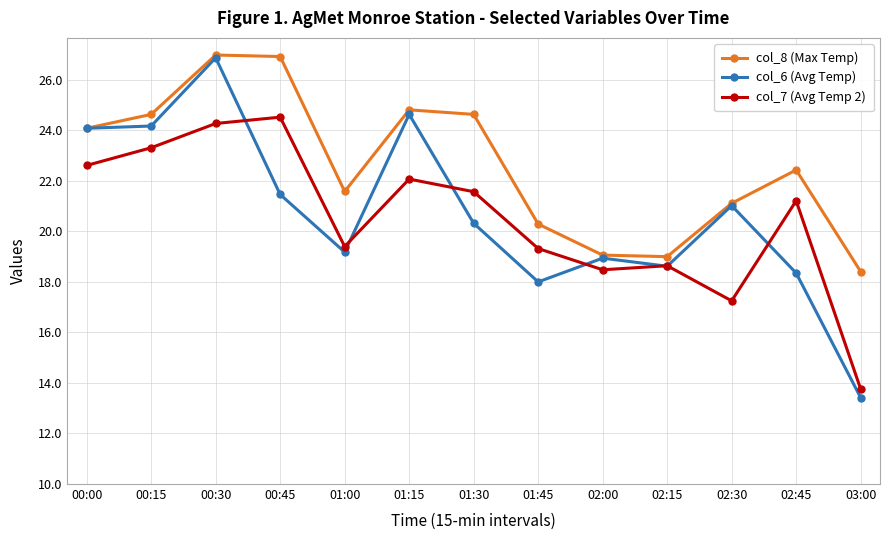

True or false: col_6 (Avg Temp) has a value of 38.8 at 00:30.

False